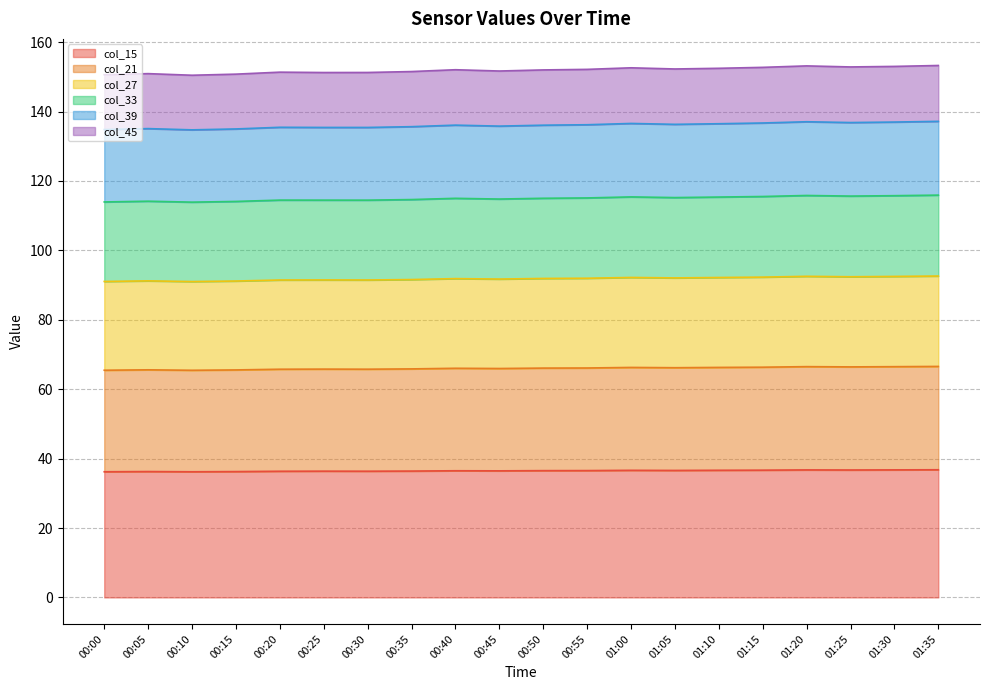

Where is the first local maximum for col_15?

00:05